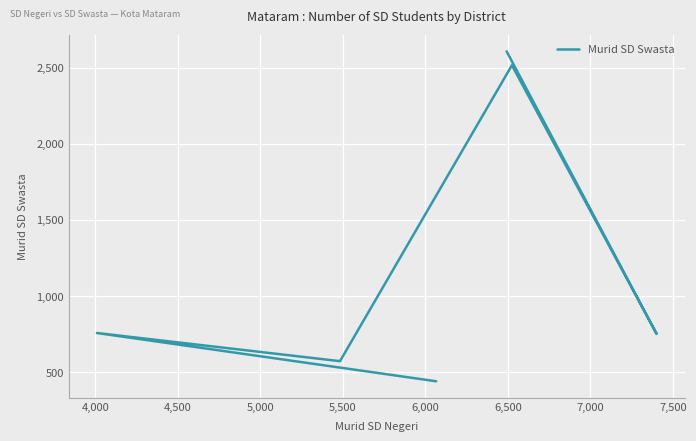

How many interior local valleys (lower than both neighbors) does the data have?

2